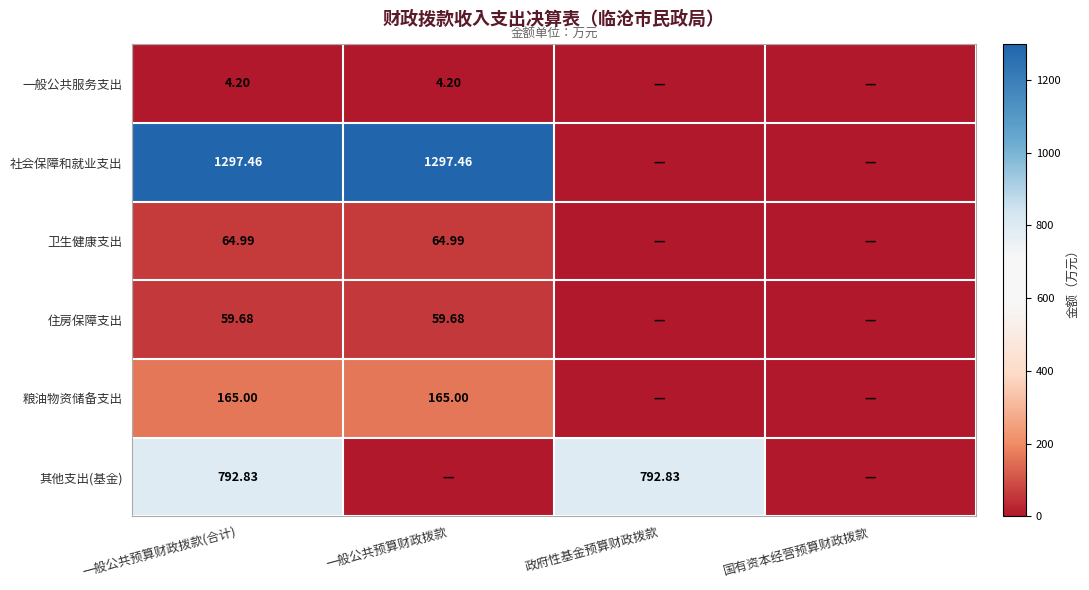

What is the greatest value displayed?

1297.5